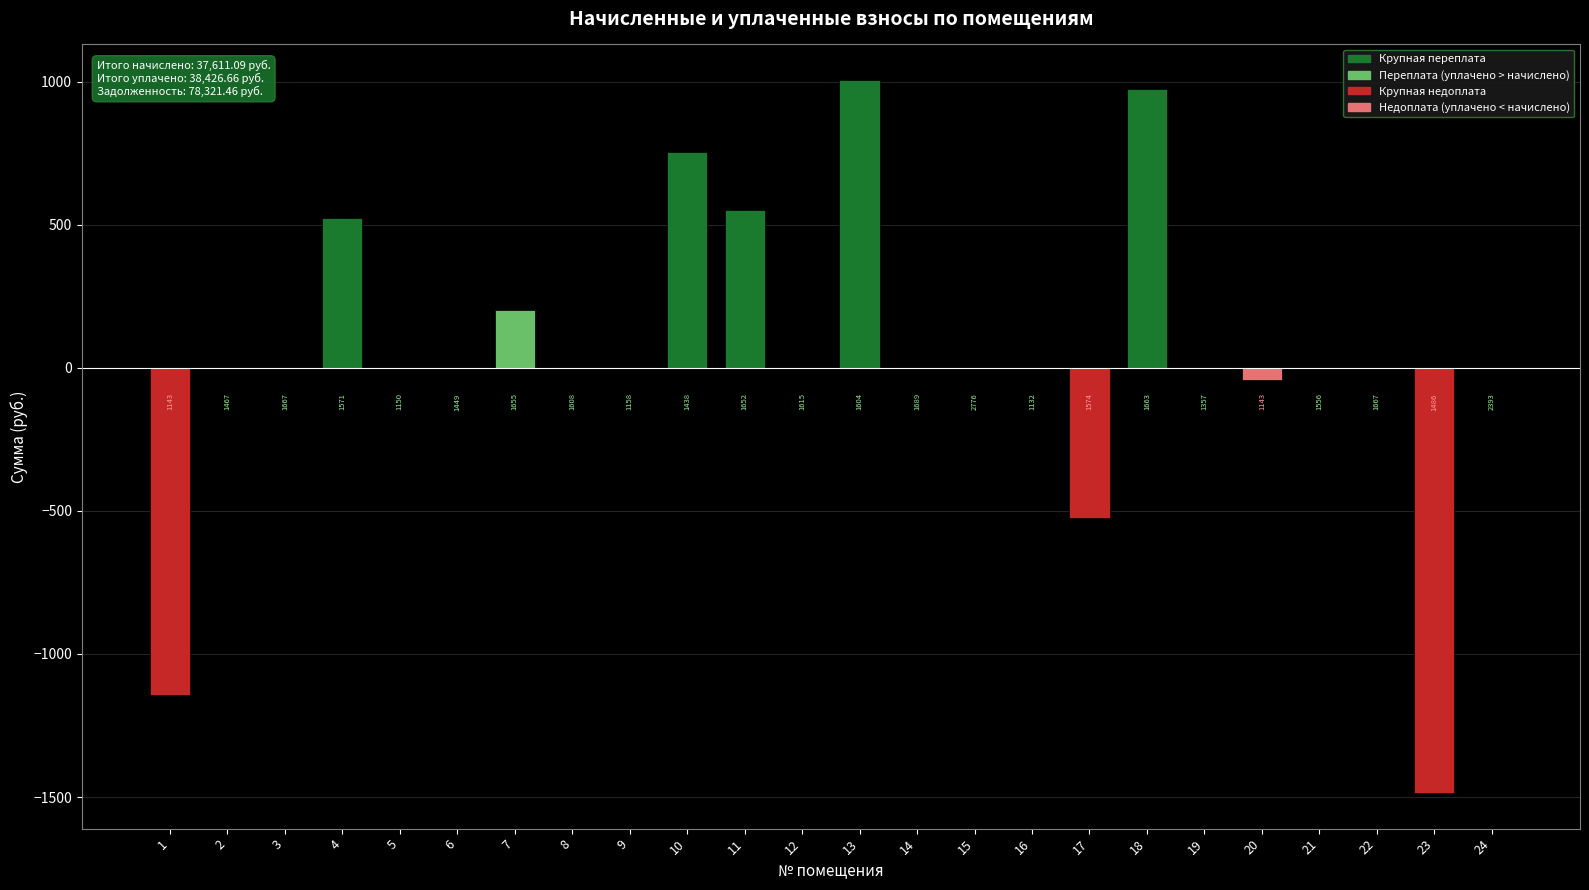

Reading left to right, extract all data points from this chart.

1=-1143.0	2=0.0	3=0.0	4=523.5	5=0.0	6=0.0	7=203.3	8=0.0	9=0.0	10=755.7	11=550.6	12=0.0	13=1005.2	14=0.0	15=0.0	16=0.0	17=-524.8	18=975.2	19=0.0	20=-44.4	21=0.0	22=0.0	23=-1485.9	24=0.0